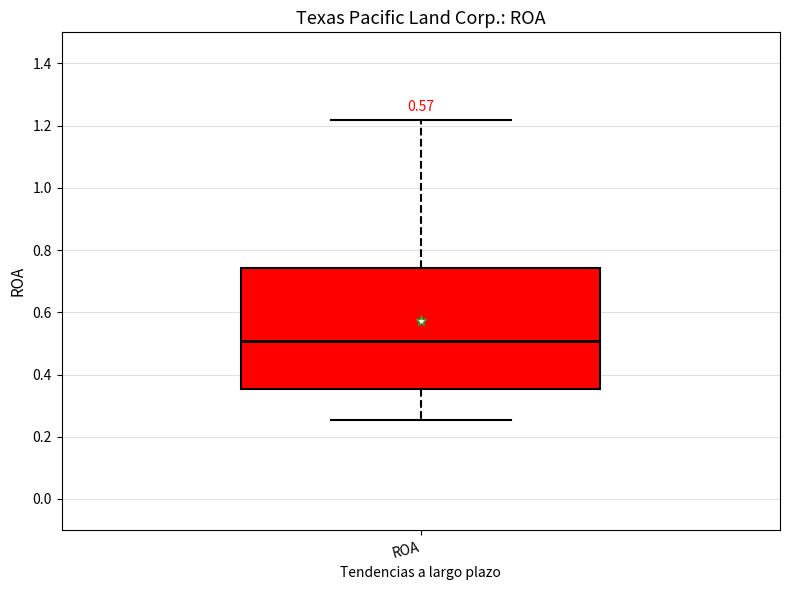

Where is the lower edge of the box for ROA on the y-axis? The values are not printed on the chart, so give them approximately, as read against the axis.

0.36